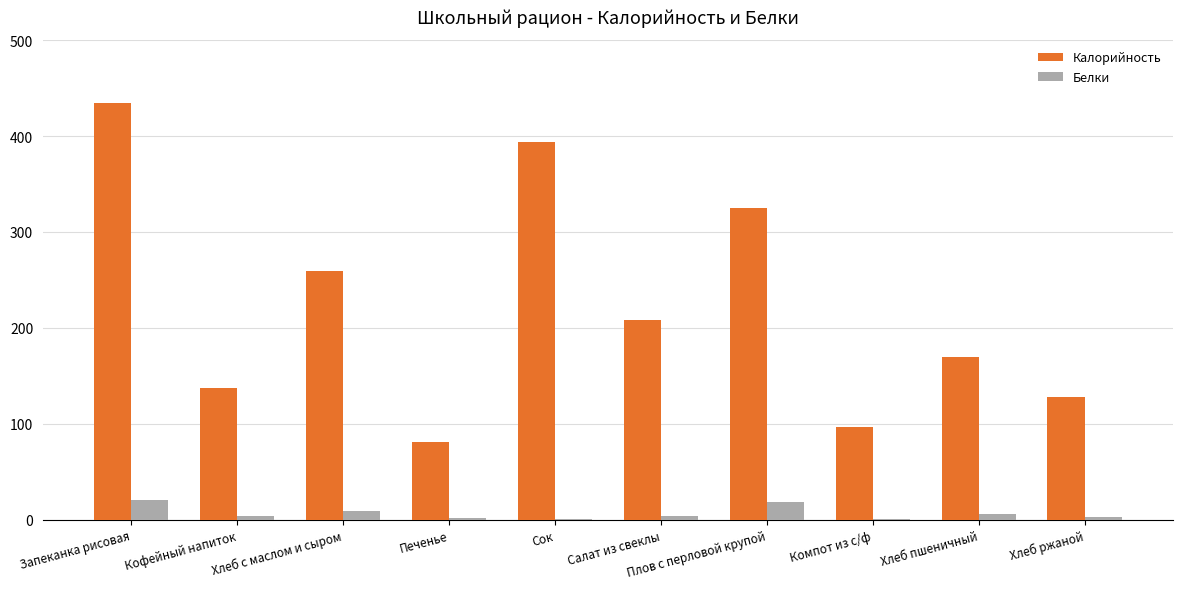

What is the spread (max minus min) of values at Кофейный напиток?

133.4